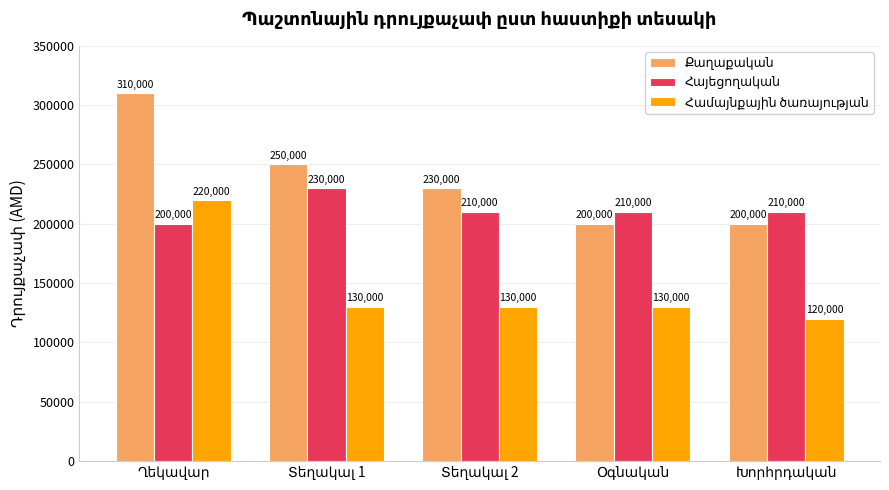

What is the smallest value displayed?

120000